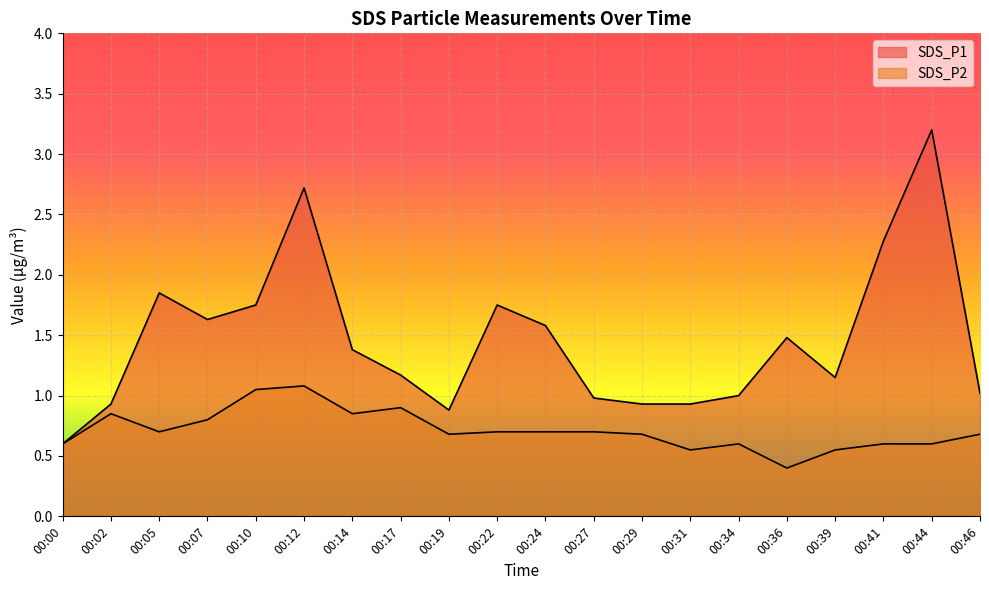

What is the sum of the SDS_P2 values at 00:17 and 00:31?

1.5